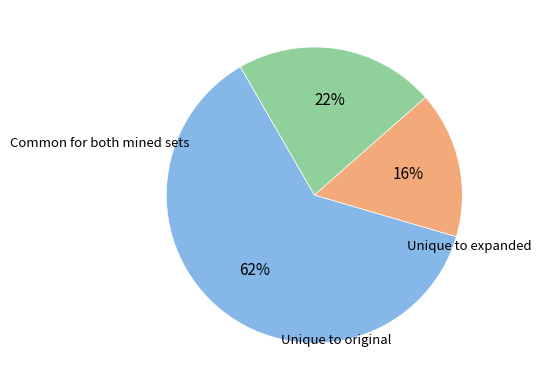

Is there a majority slice in this chart?

Yes